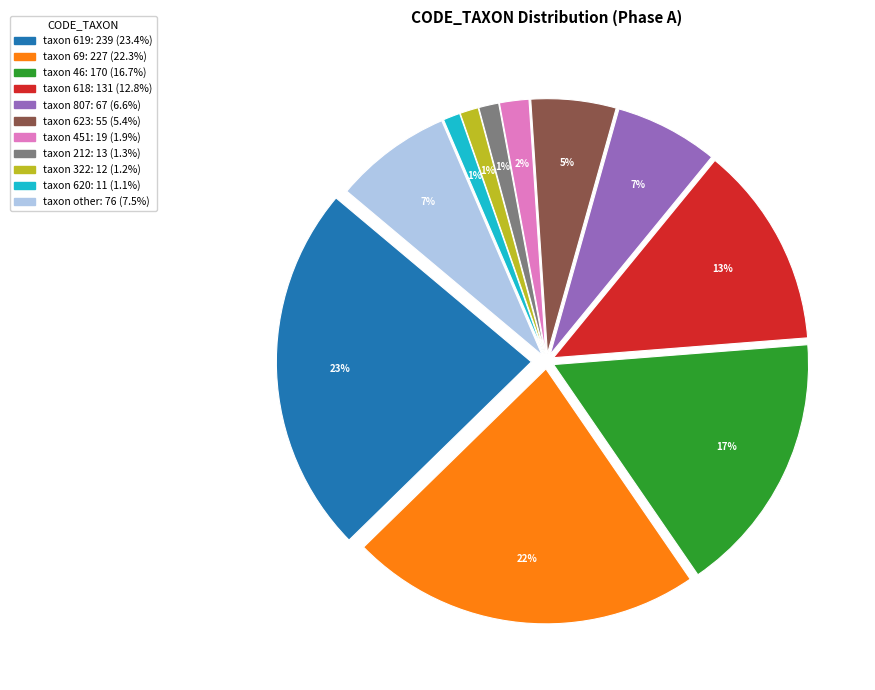

Which category has the biggest portion of the pie?

619